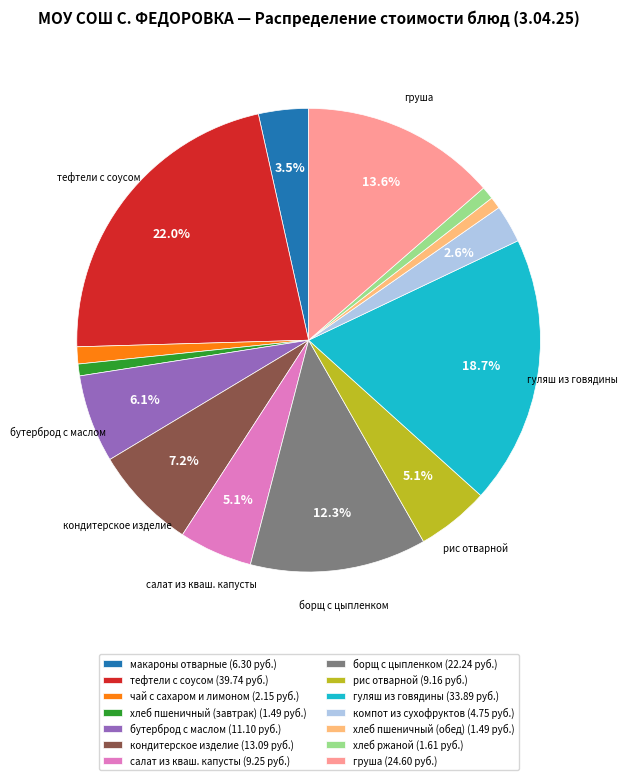

To the nearest percent, what is the combined percentage of хлеб ржаной and хлеб пшеничный (обед)?

2%